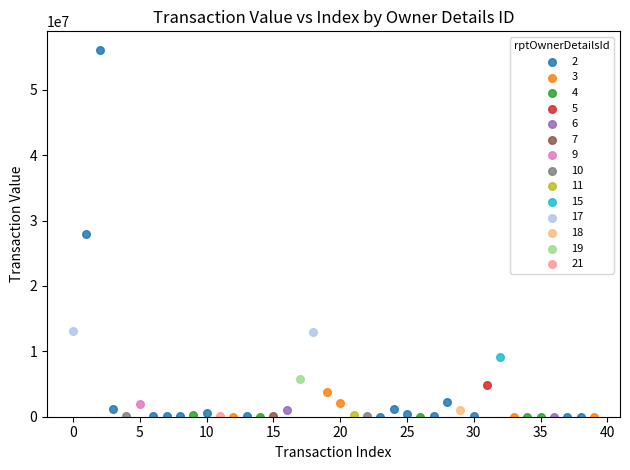

What are all the series names shown in the legend?

2, 3, 4, 5, 6, 7, 9, 10, 11, 15, 17, 18, 19, 21